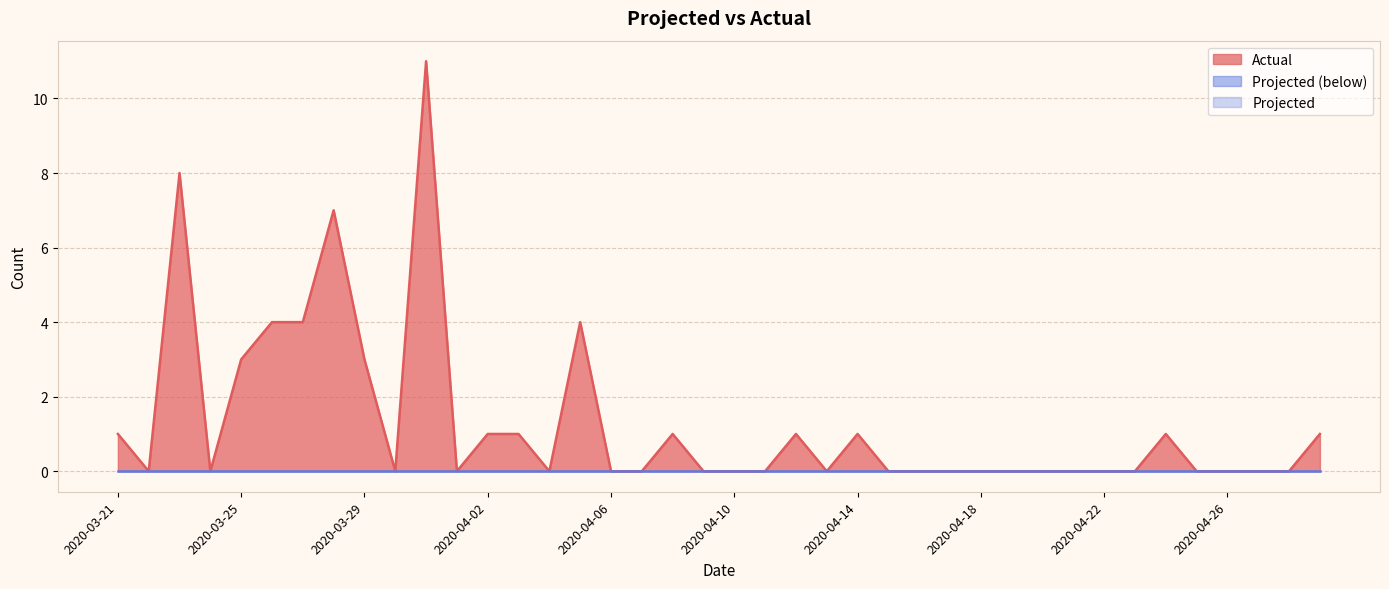

What is the change in value from 2020-03-26 to 2020-03-31?

+7